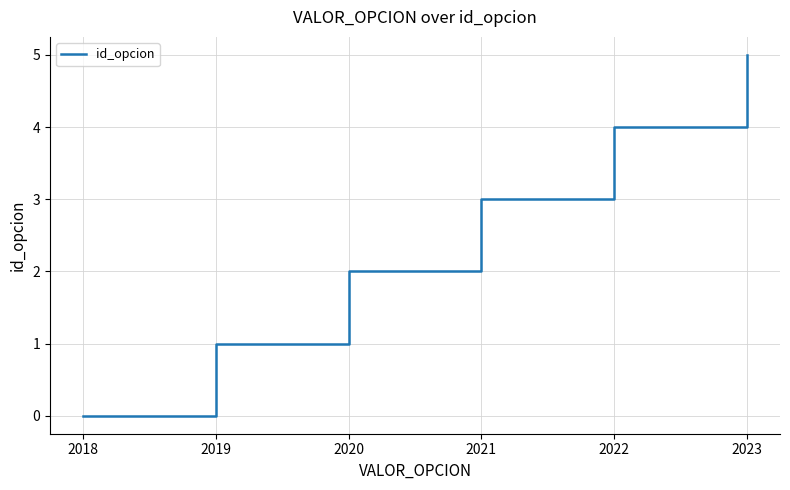

What value does the data have at 2019?

1